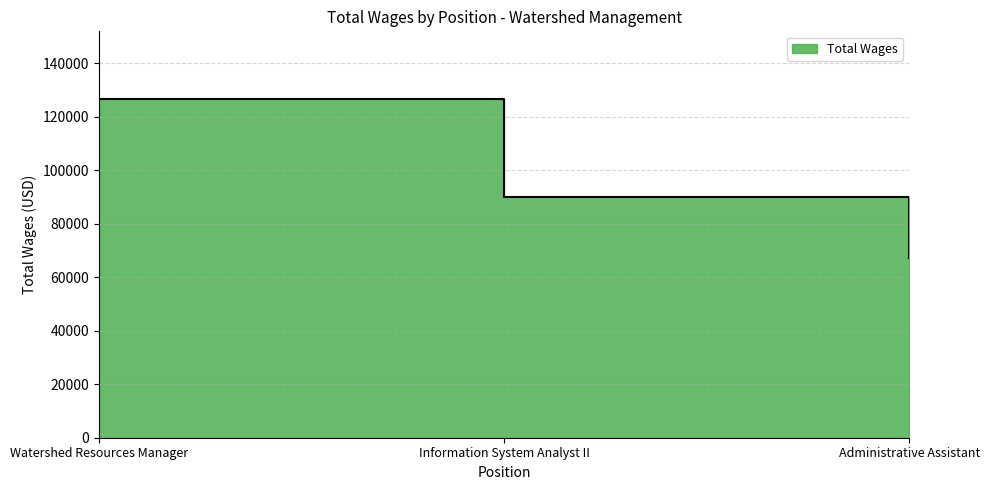

Does the chart have visible grid lines?

Yes